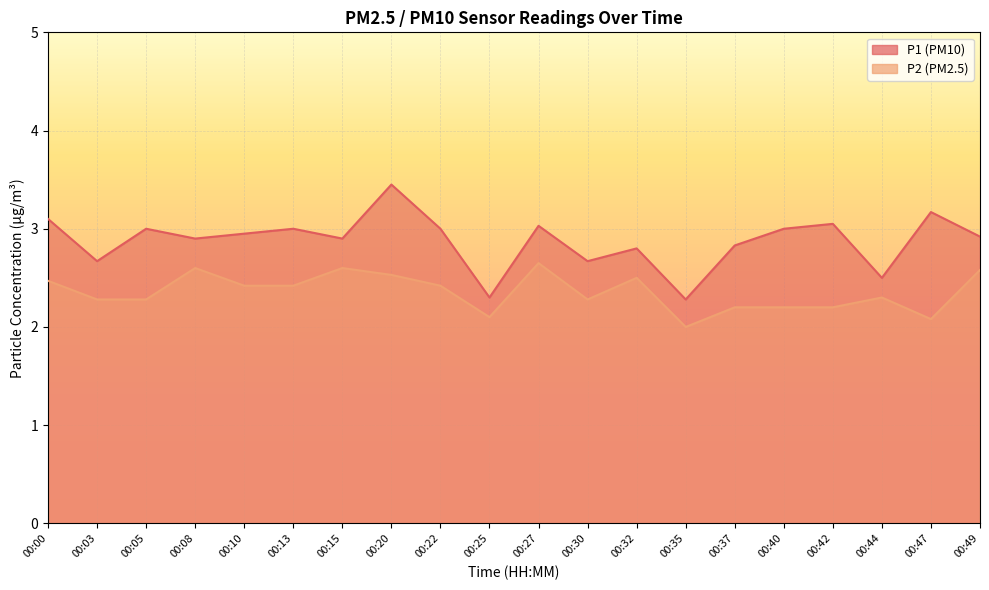

At which category is the sum across all series the highest?

00:20